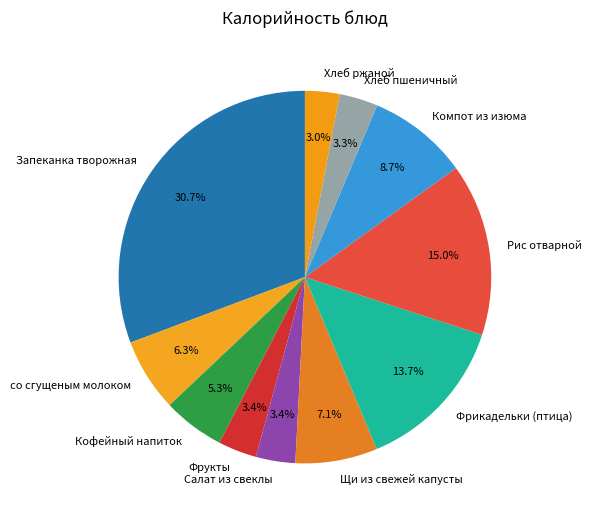

How many segments does this pie chart have?

11